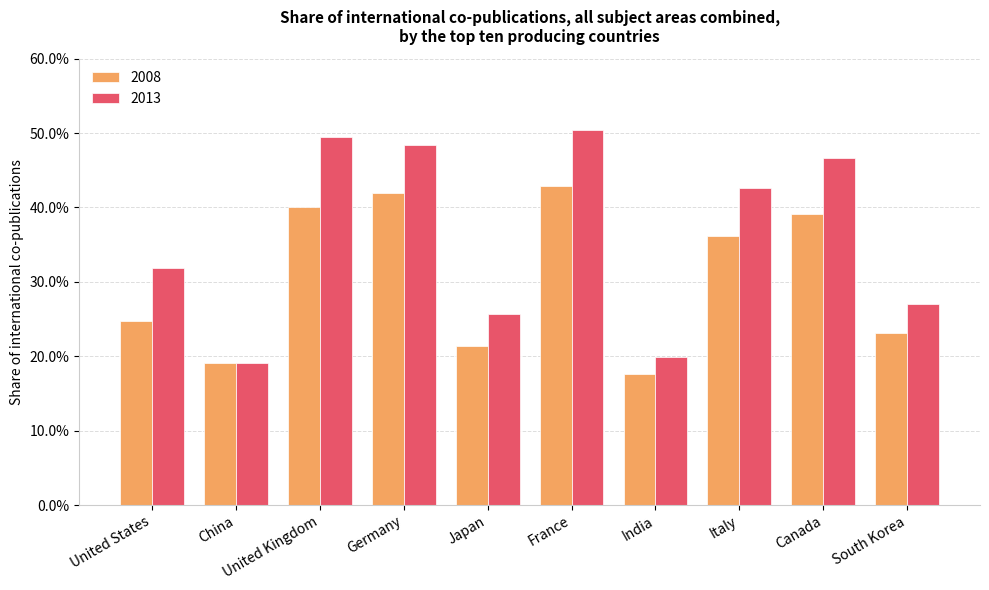

The value of 2008 at South Korea is 0.2. True or false?

True